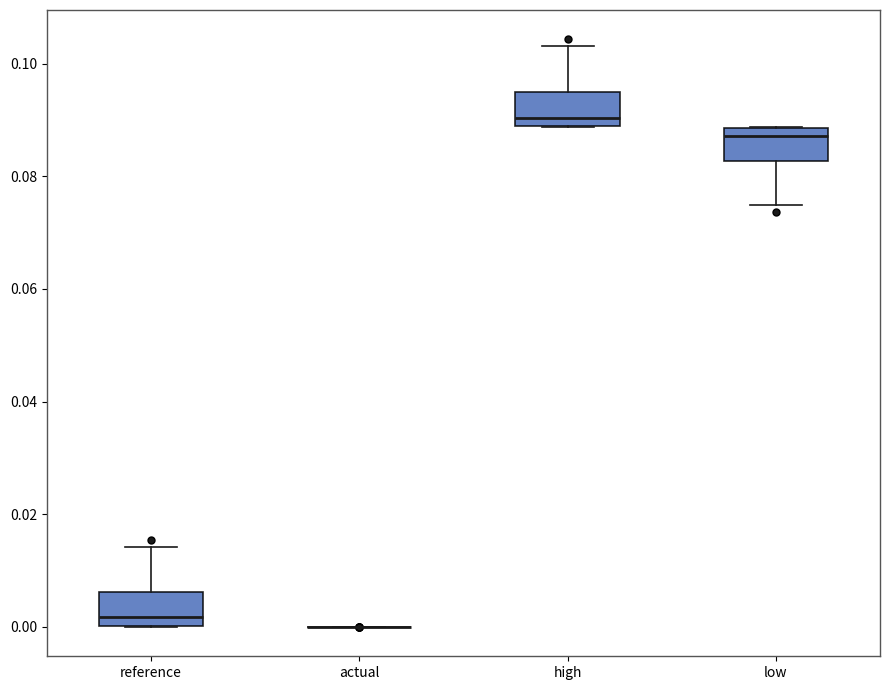

Where does the upper whisker of the box for high end on the y-axis? The values are not printed on the chart, so give them approximately, as read against the axis.

0.104